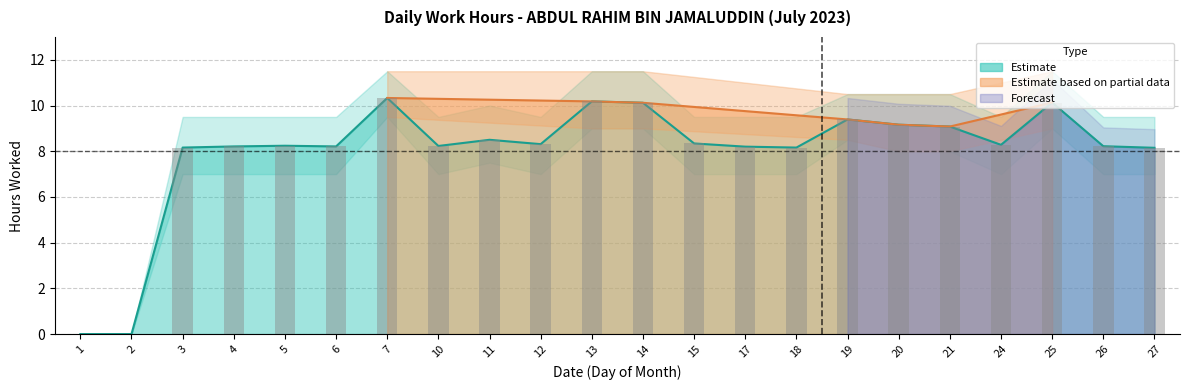

How many data points does each series have?

22